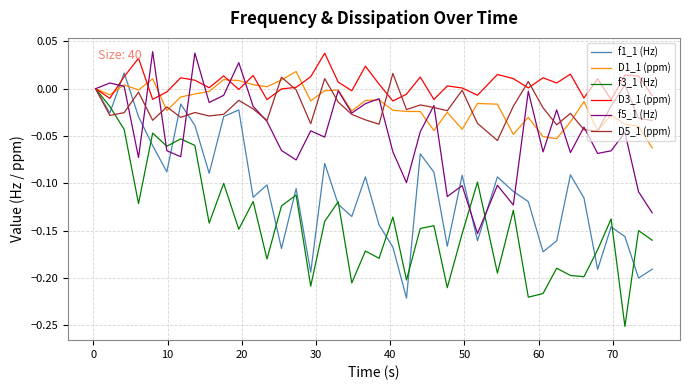

True or false: D5_1 (ppm) and f3_1 (Hz) intersect in this chart.

True